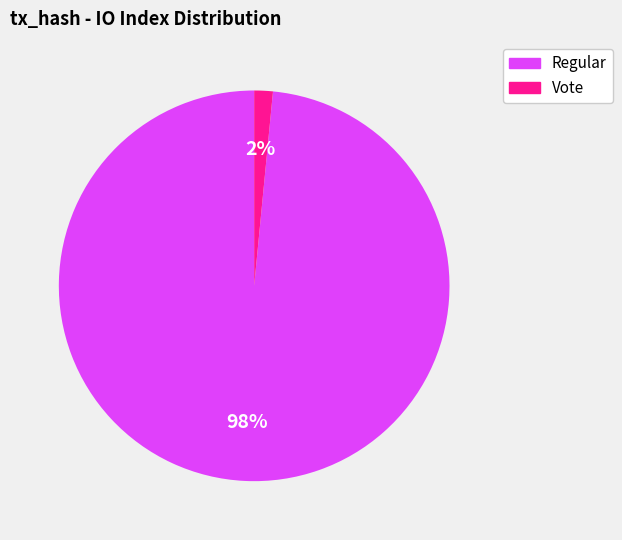

Is it true that Vote is 2% of the pie?

True